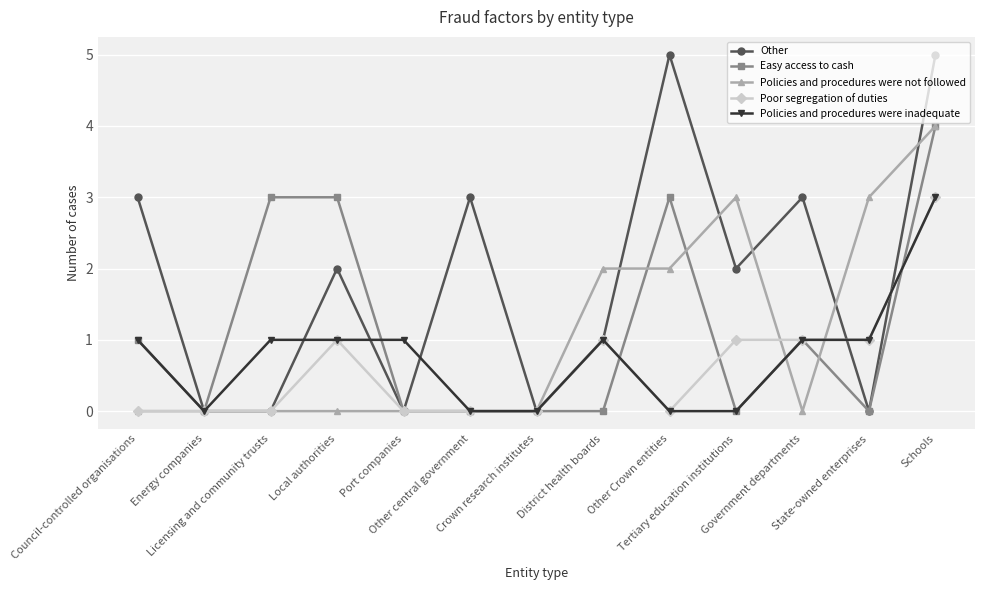

How many lines are shown in the chart?

5